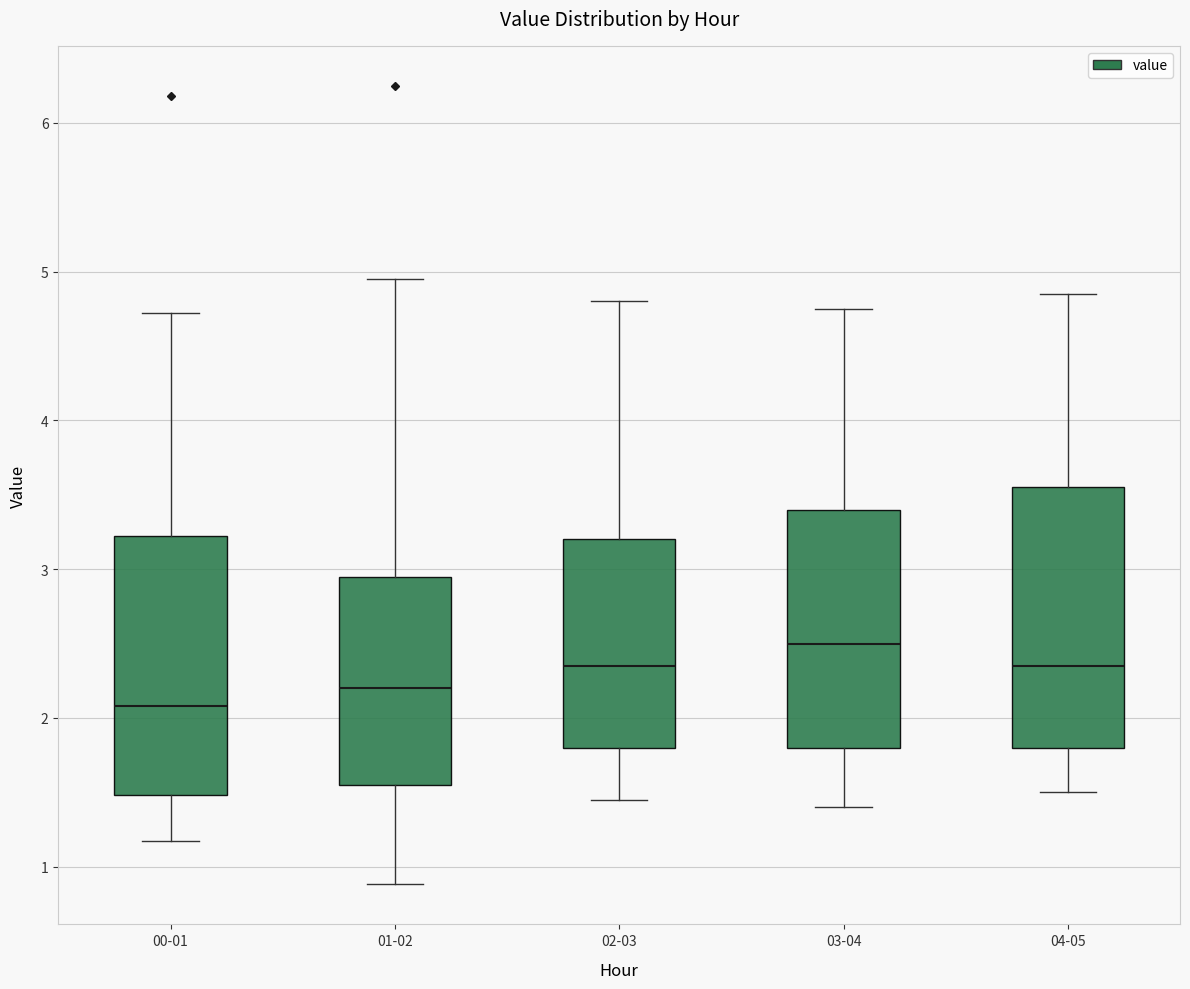

Which box's median line is the lowest?

00-01